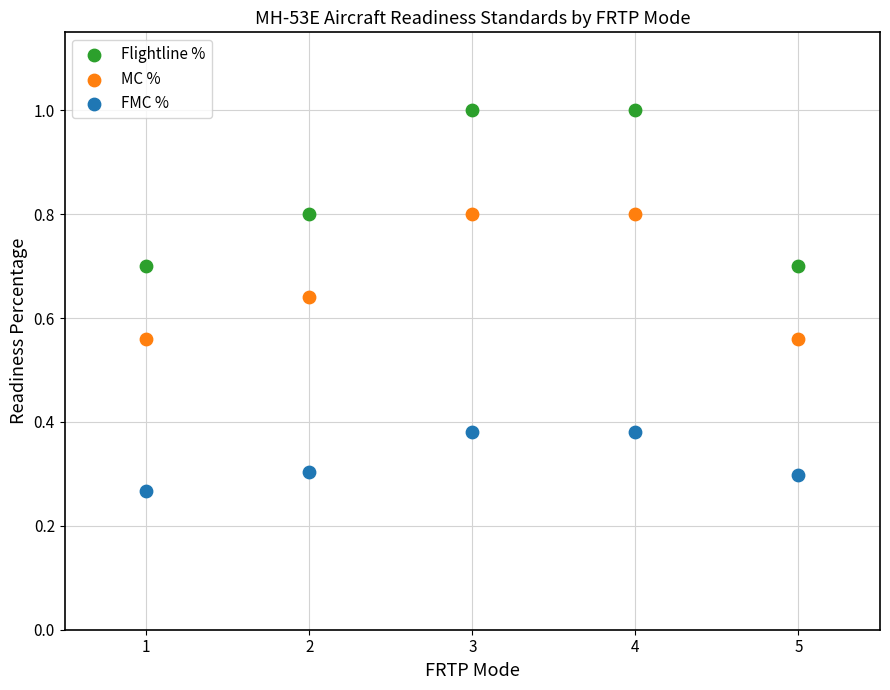

Across all data points, what is the range of Y values (max minus min)?

0.7